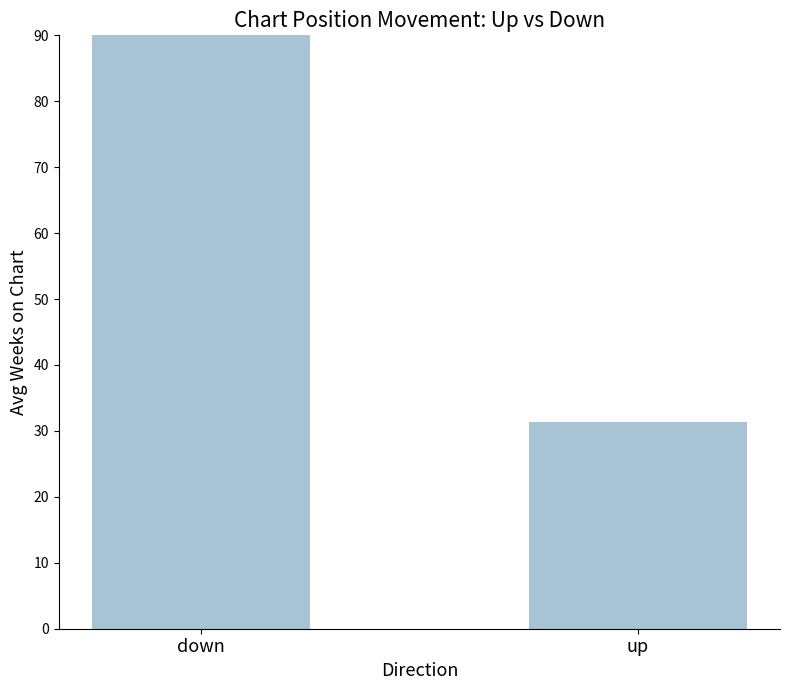

Rank the categories by value from highest to lowest.

down, up